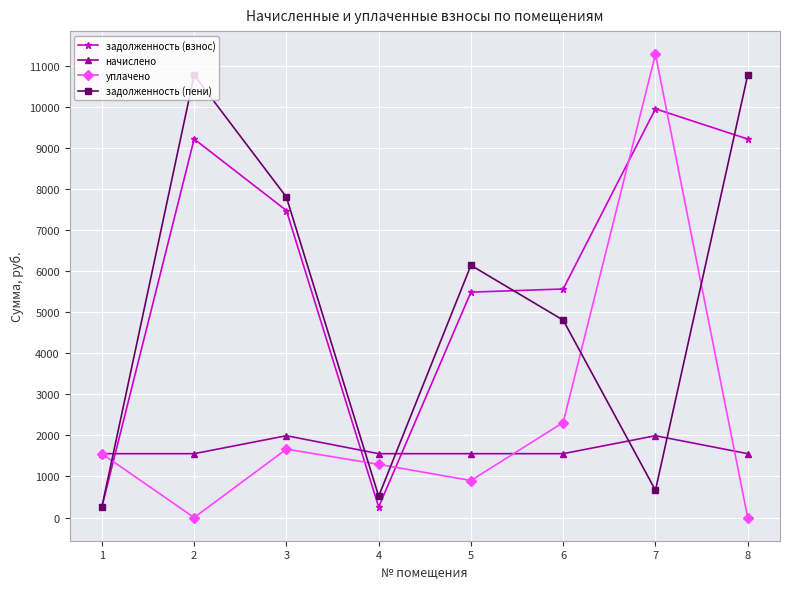

Which series changed the most between 1 and 7?

уплачено